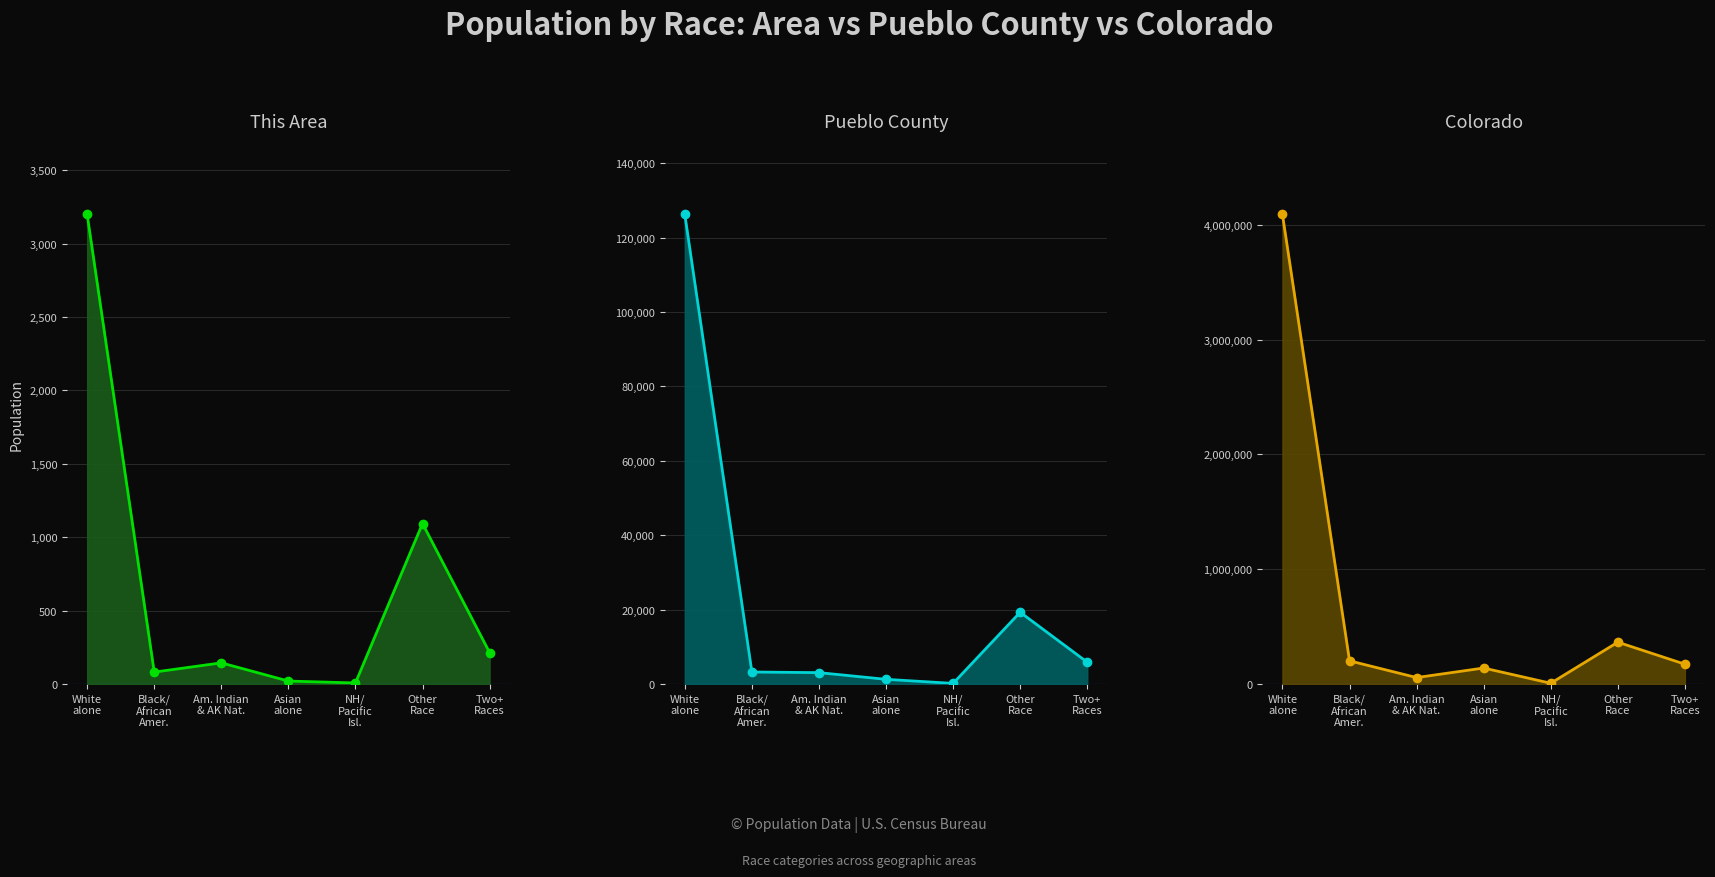

Which category has the highest value across all series?

White
alone